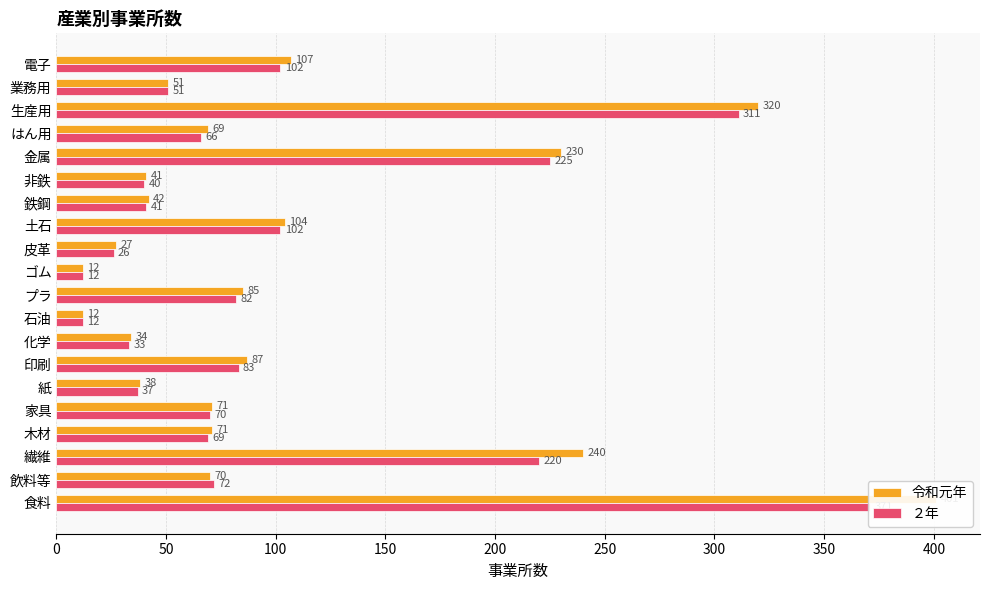

At how many categories does at least one series exceed 27?

17